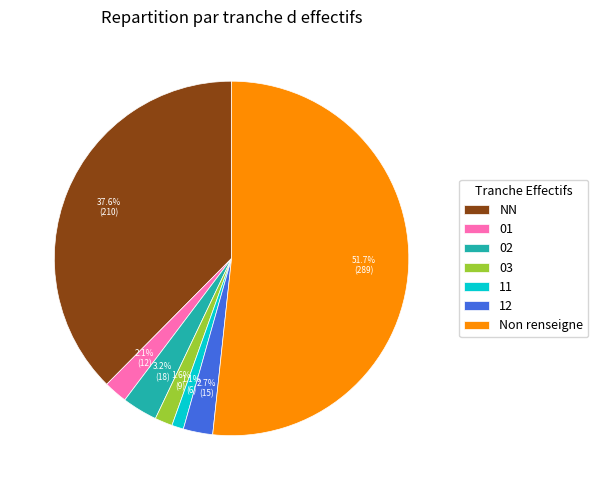

Count the number of slices in the pie.

7